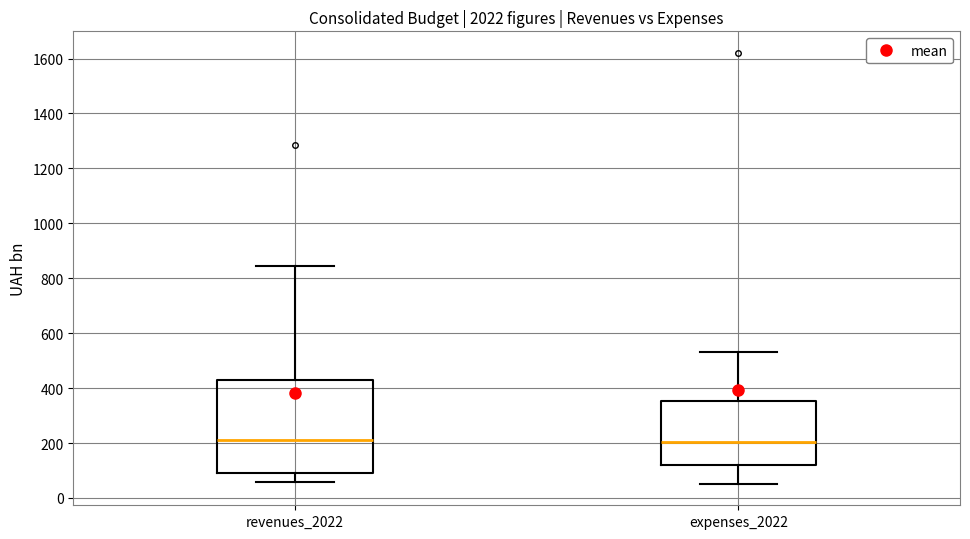

Where is the lower edge of the box for revenues_2022 on the y-axis? The values are not printed on the chart, so give them approximately, as read against the axis.

80